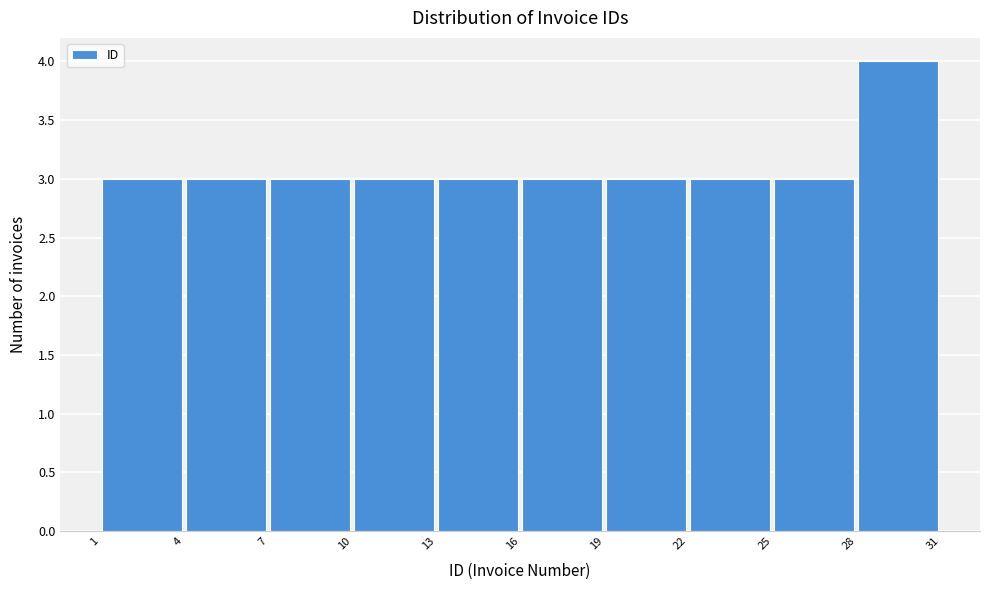

How tall is the bar that spans 22 to 25 on the x-axis? The values are not printed on the chart, so give them approximately, as read against the axis.

3